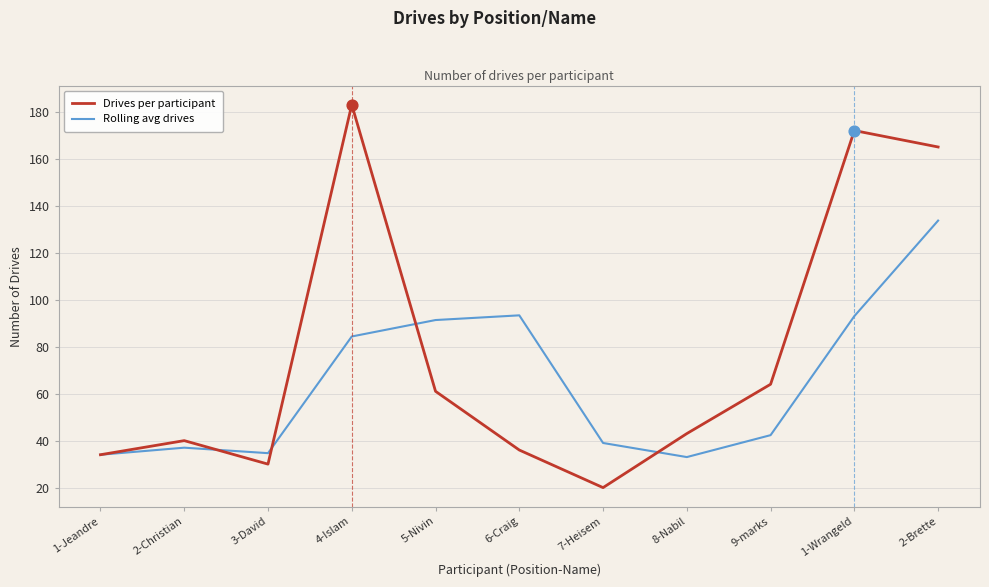

Which series has the largest total across all categories?

Drives per participant